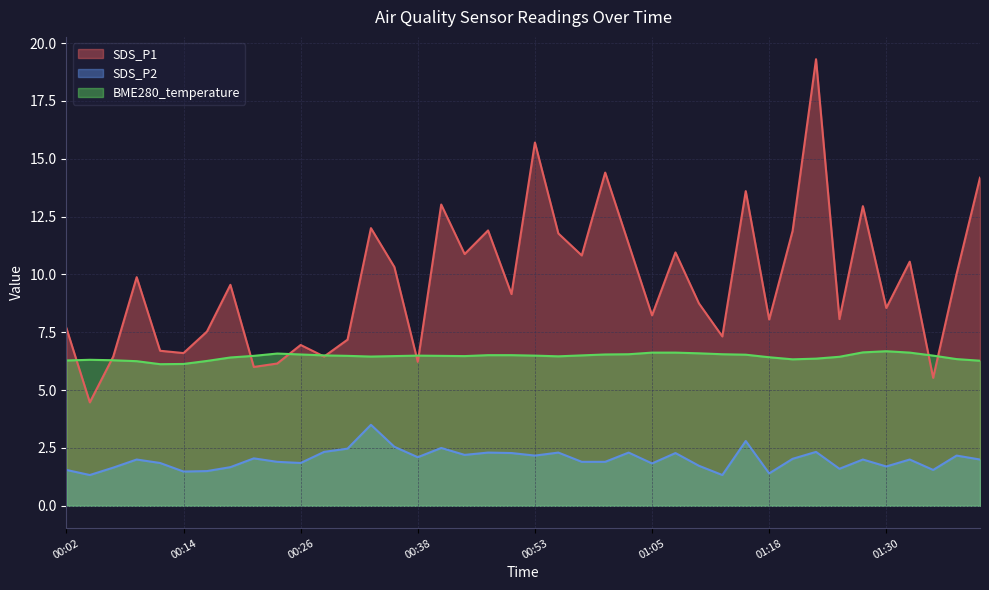

What are all the series names shown in the legend?

SDS_P1, SDS_P2, BME280_temperature